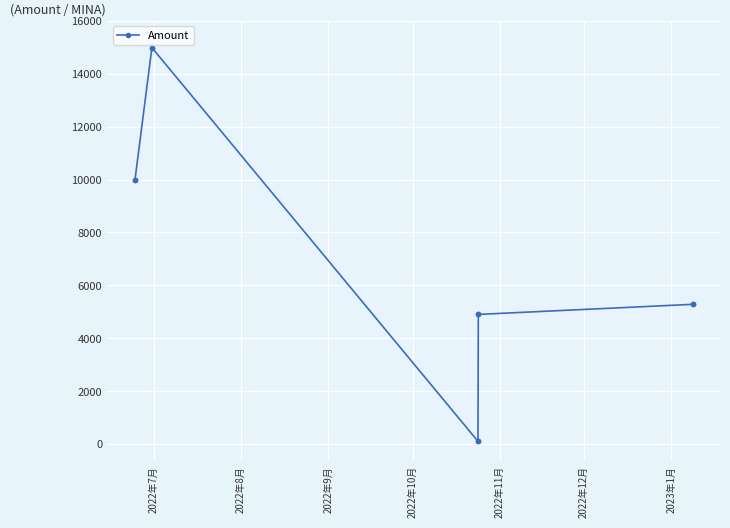

What is the maximum value shown in the chart?

14987.0